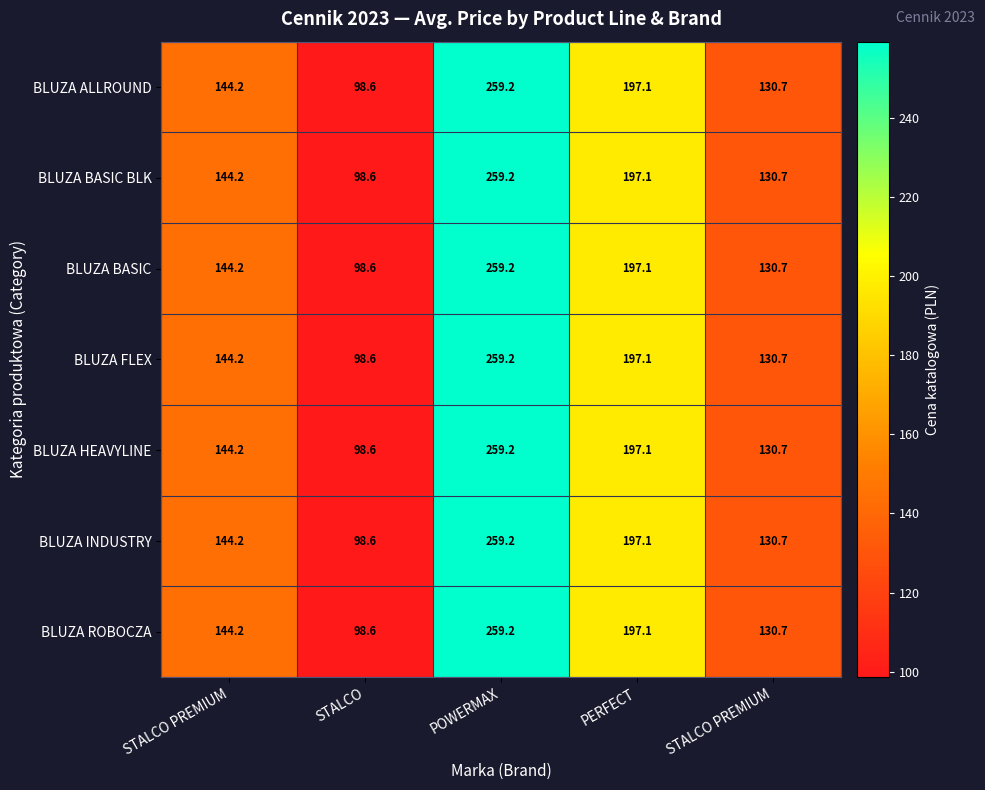

Between POWERMAX and PERFECT, which series saw the biggest shift?

BLUZA ALLROUND